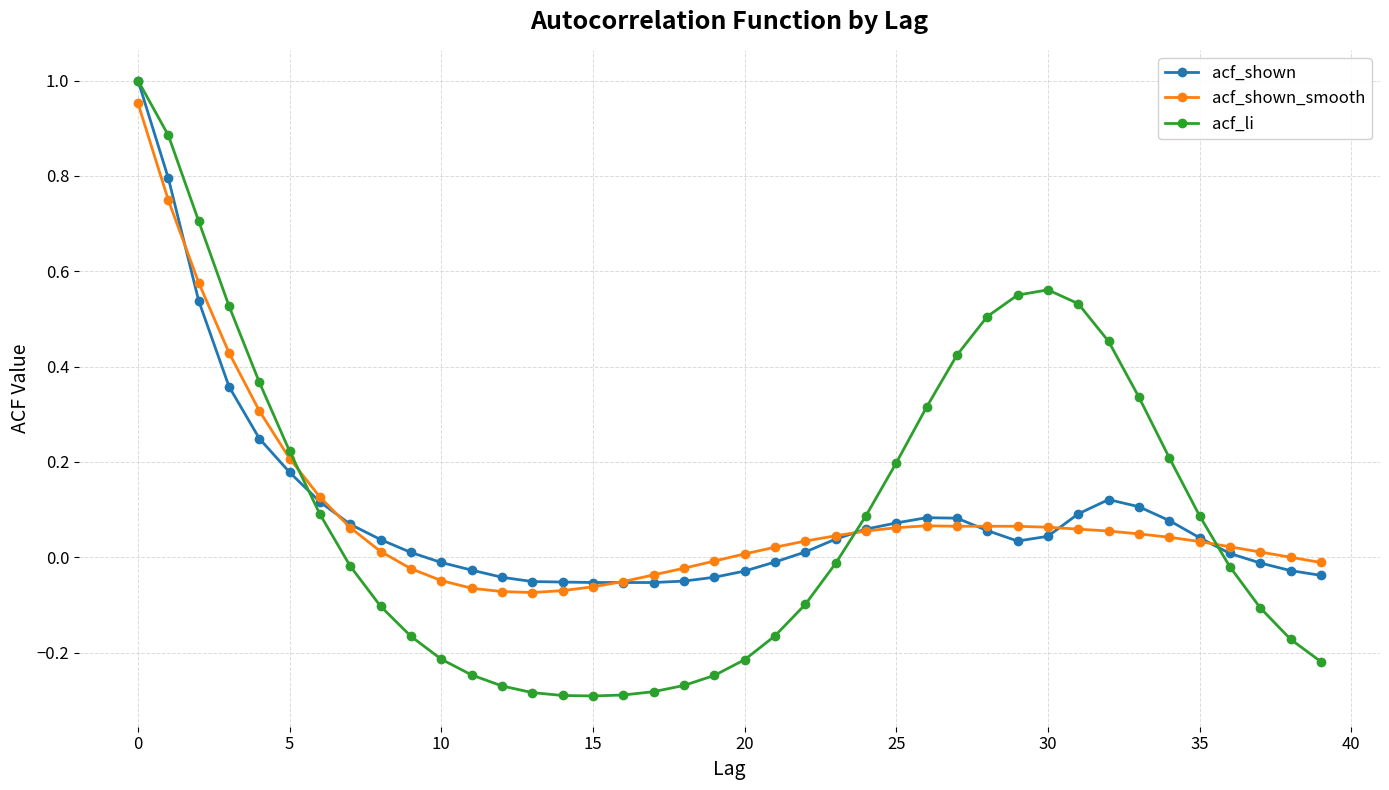

True or false: acf_shown has more than 0 interior local peaks.

True